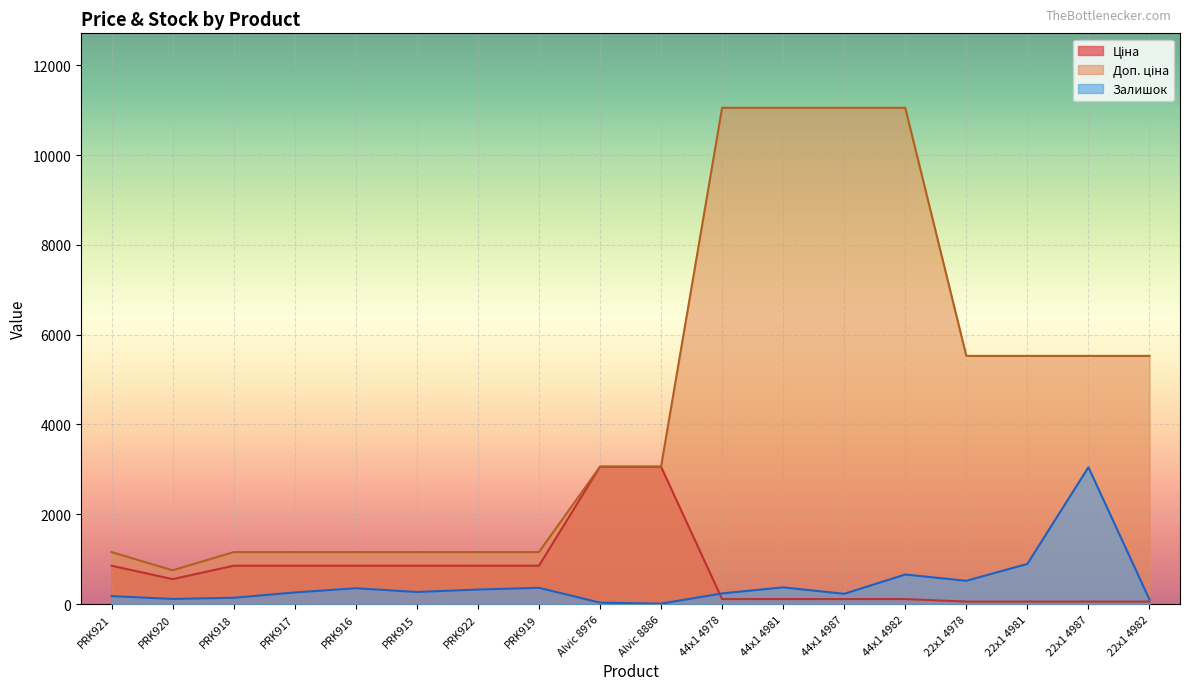

At which category does Залишок reach its first local valley?

PRK920